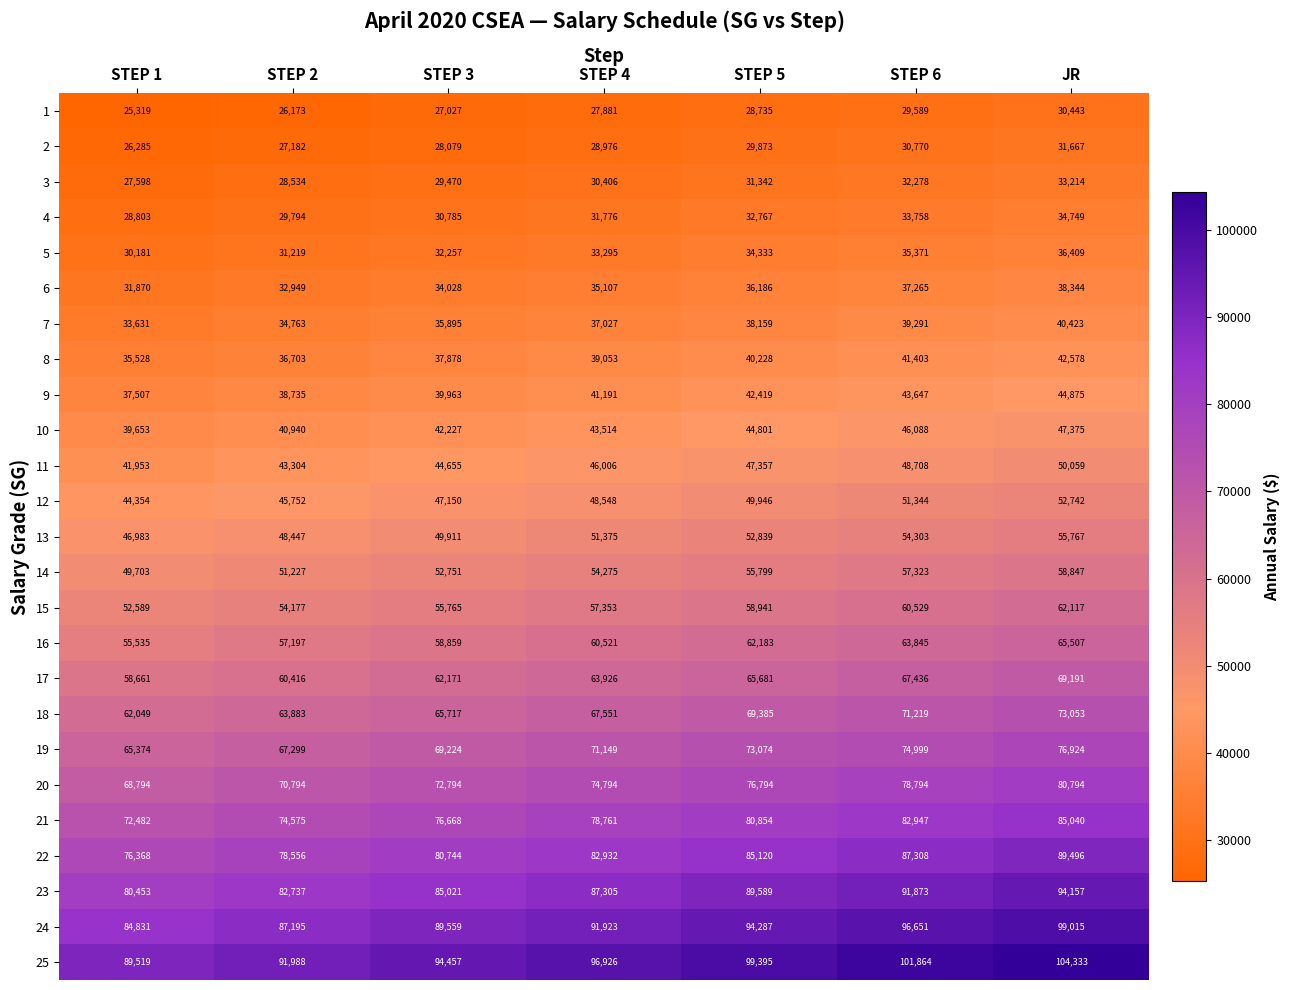

Is it true that 6 equals 10071 at STEP 5?

False